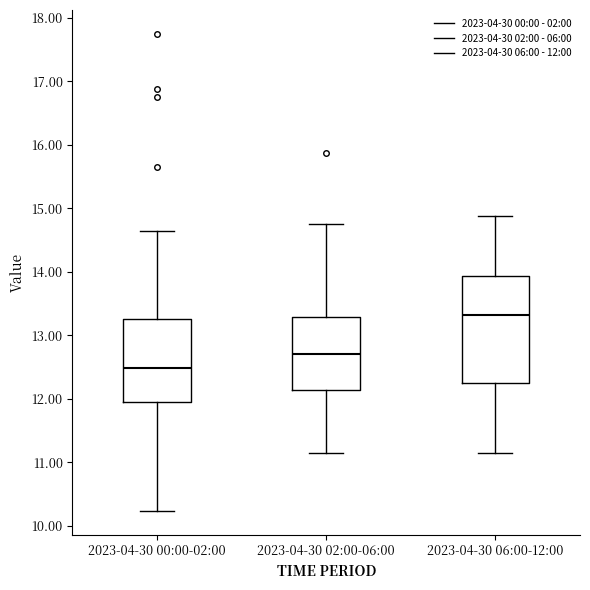

Where does the median line of the box for 2023-04-30 00:00-02:00 sit on the y-axis? The values are not printed on the chart, so give them approximately, as read against the axis.

12.5